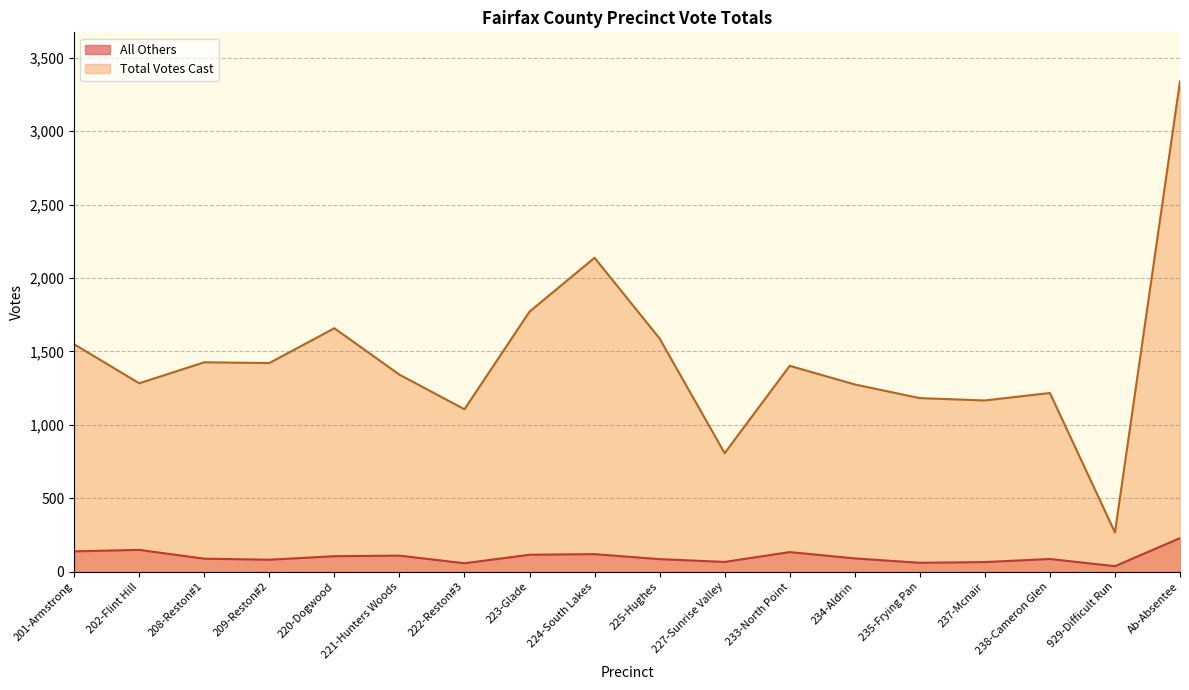

List the series in order of their overall mean, lowest first.

All Others, Total Votes Cast